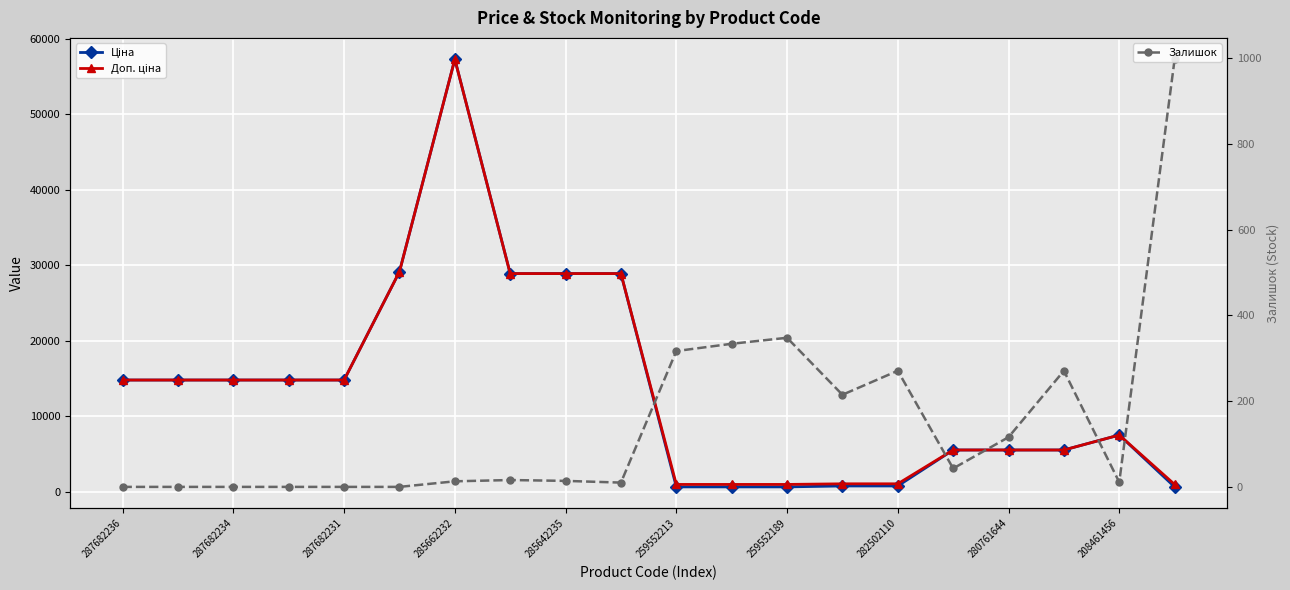

What is the sum of all Ціна values?

275747.2